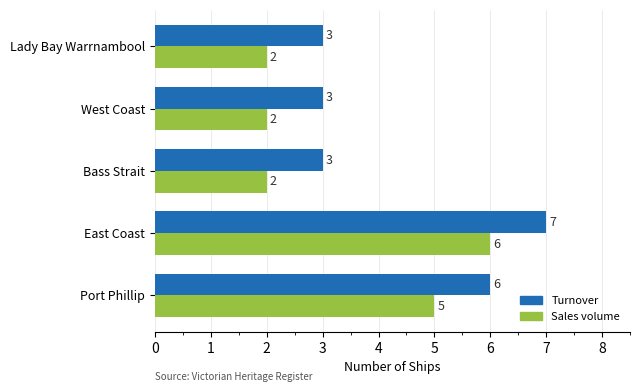

Where is Turnover nearest to the value 5?

Port Phillip